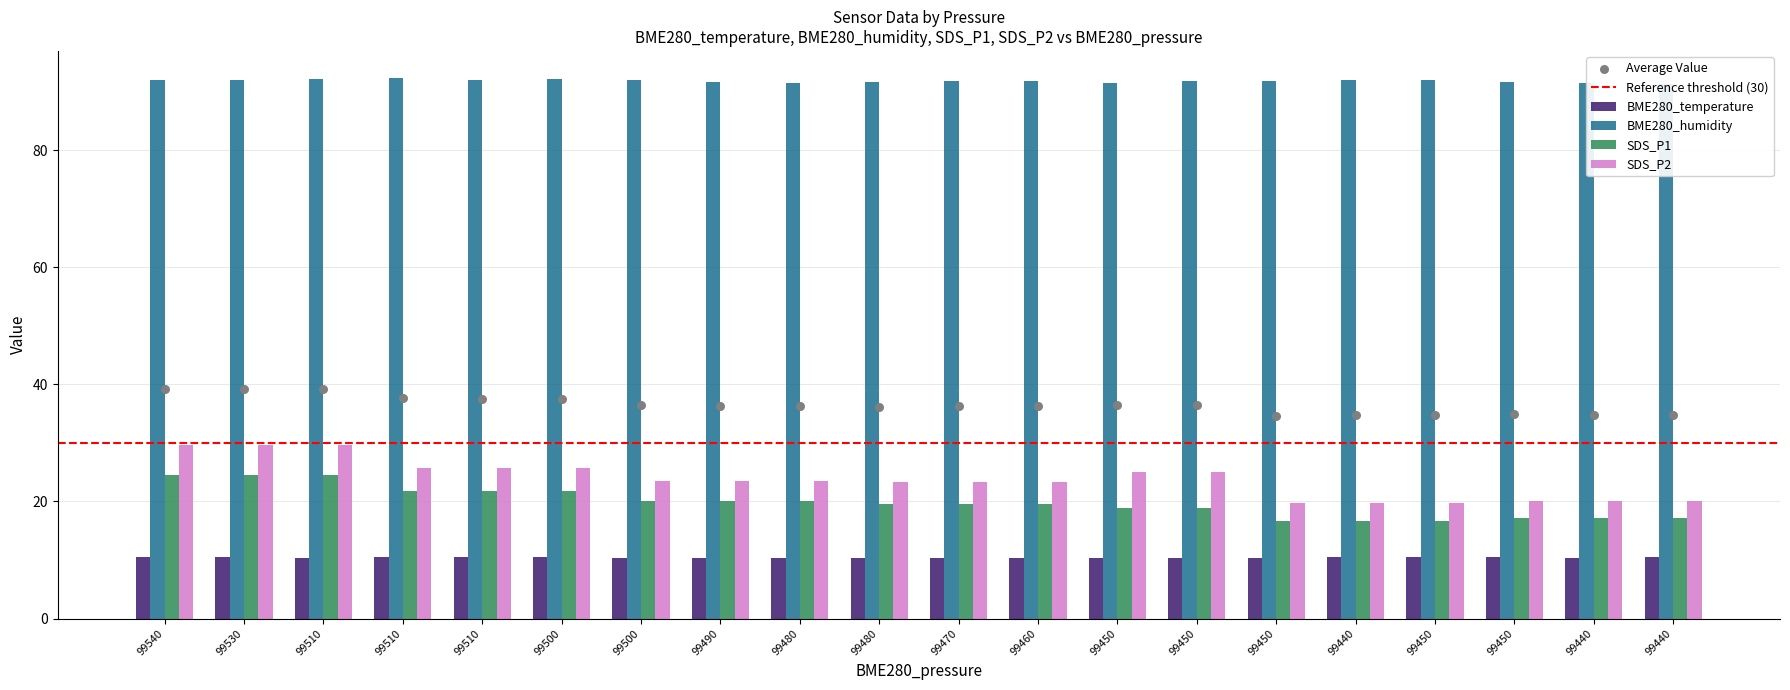

What is the total value across all series at 99440?

138.9